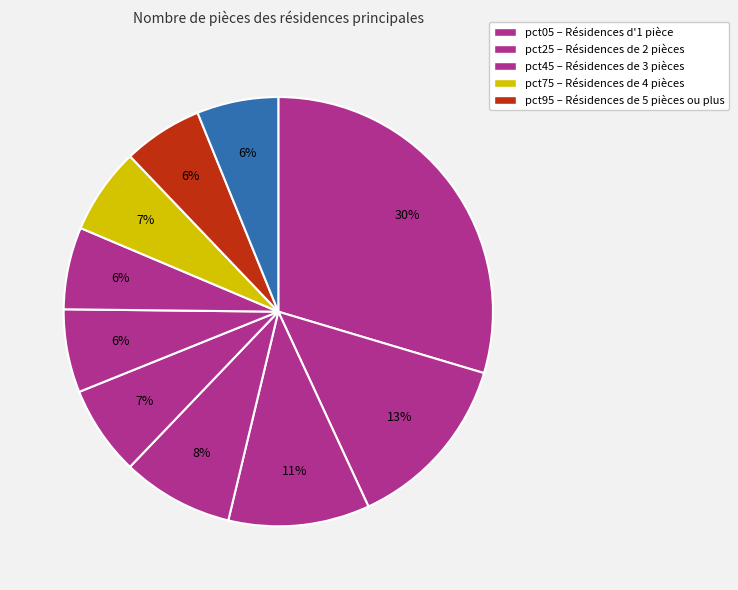

How many slices are in this pie chart?

10